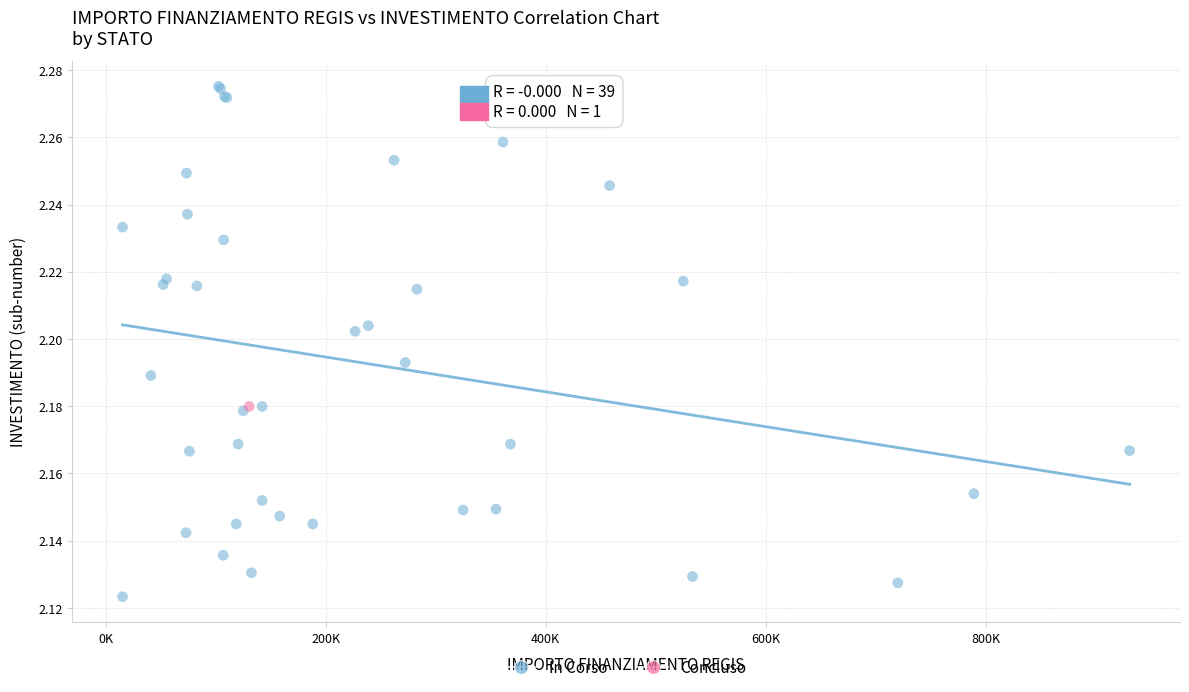

What are all the series names shown in the legend?

In Corso, Concluso